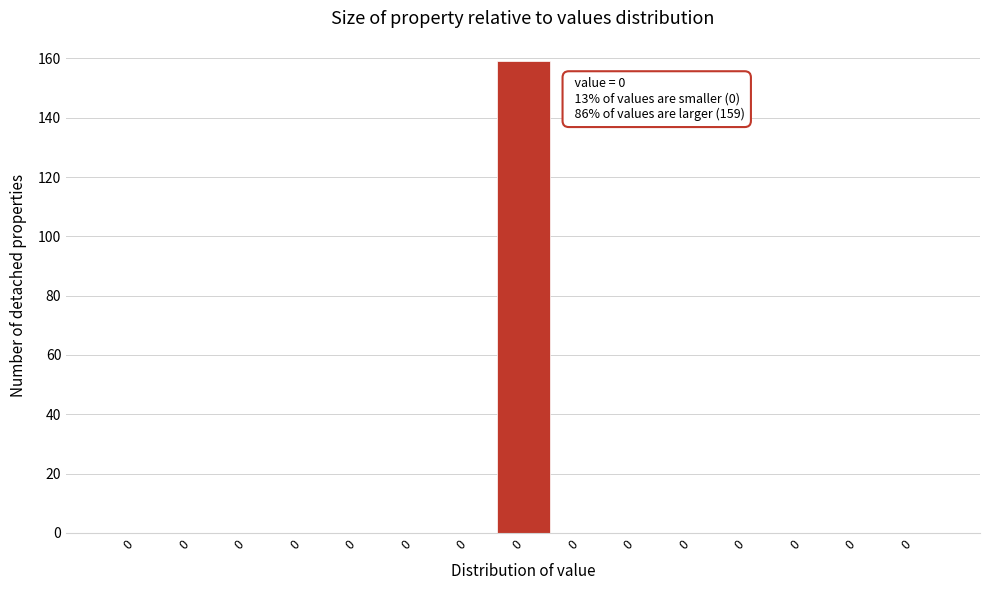

How many distinct data groups are displayed?

1